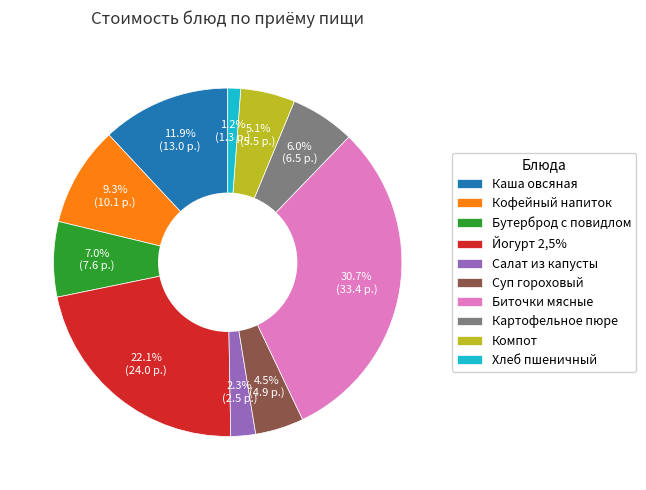

To the nearest percent, what portion does Хлеб пшеничный represent?

1%